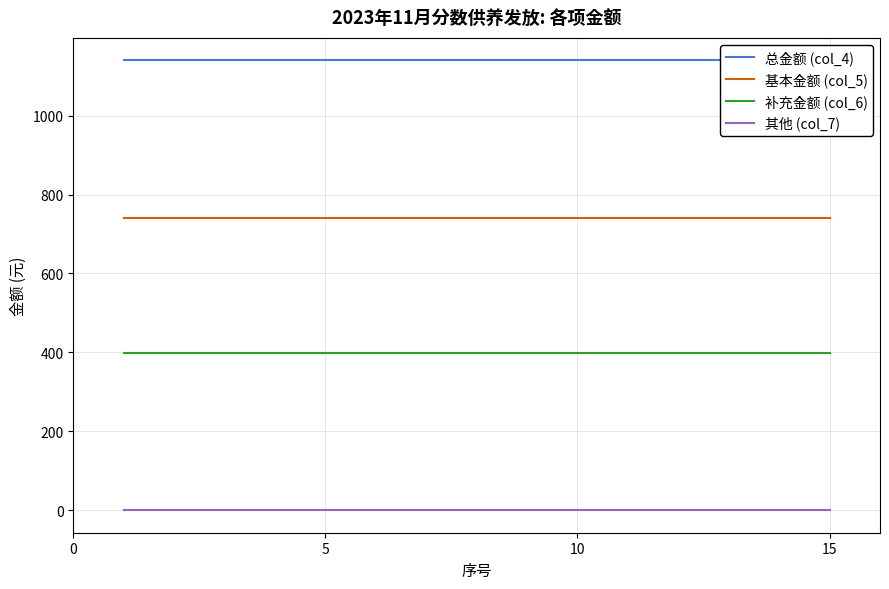

True or false: 基本金额 (col_5) and 补充金额 (col_6) cross at least once.

False